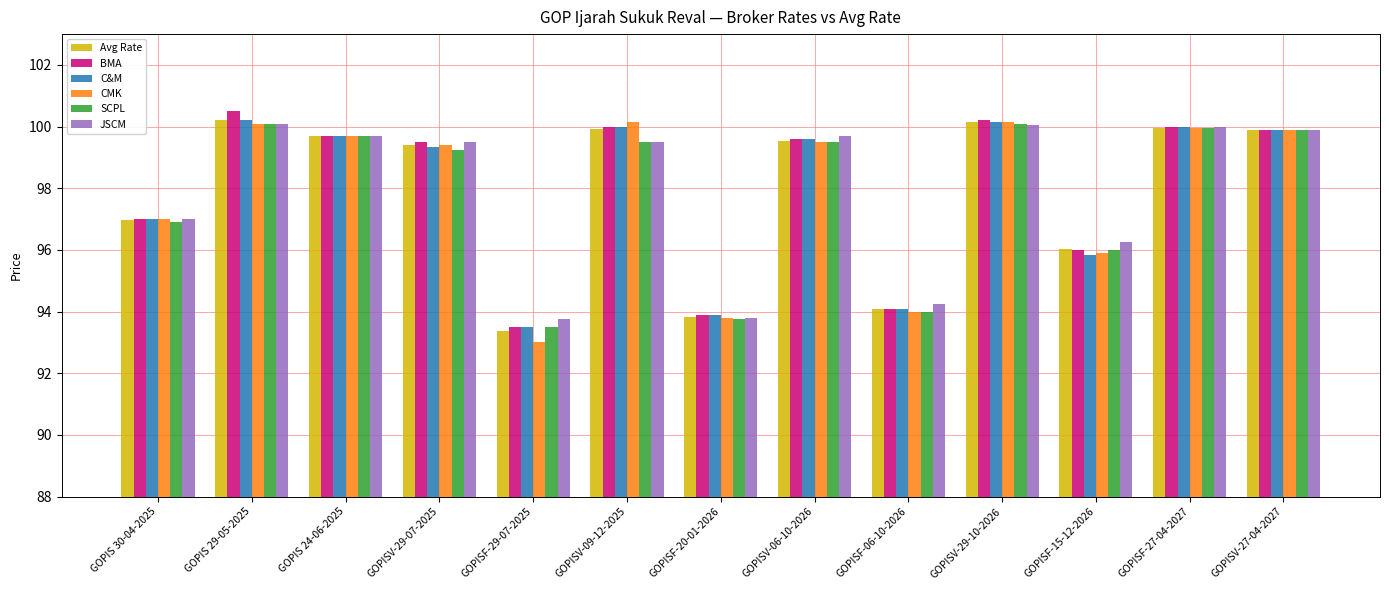

What is the greatest value displayed?

100.5